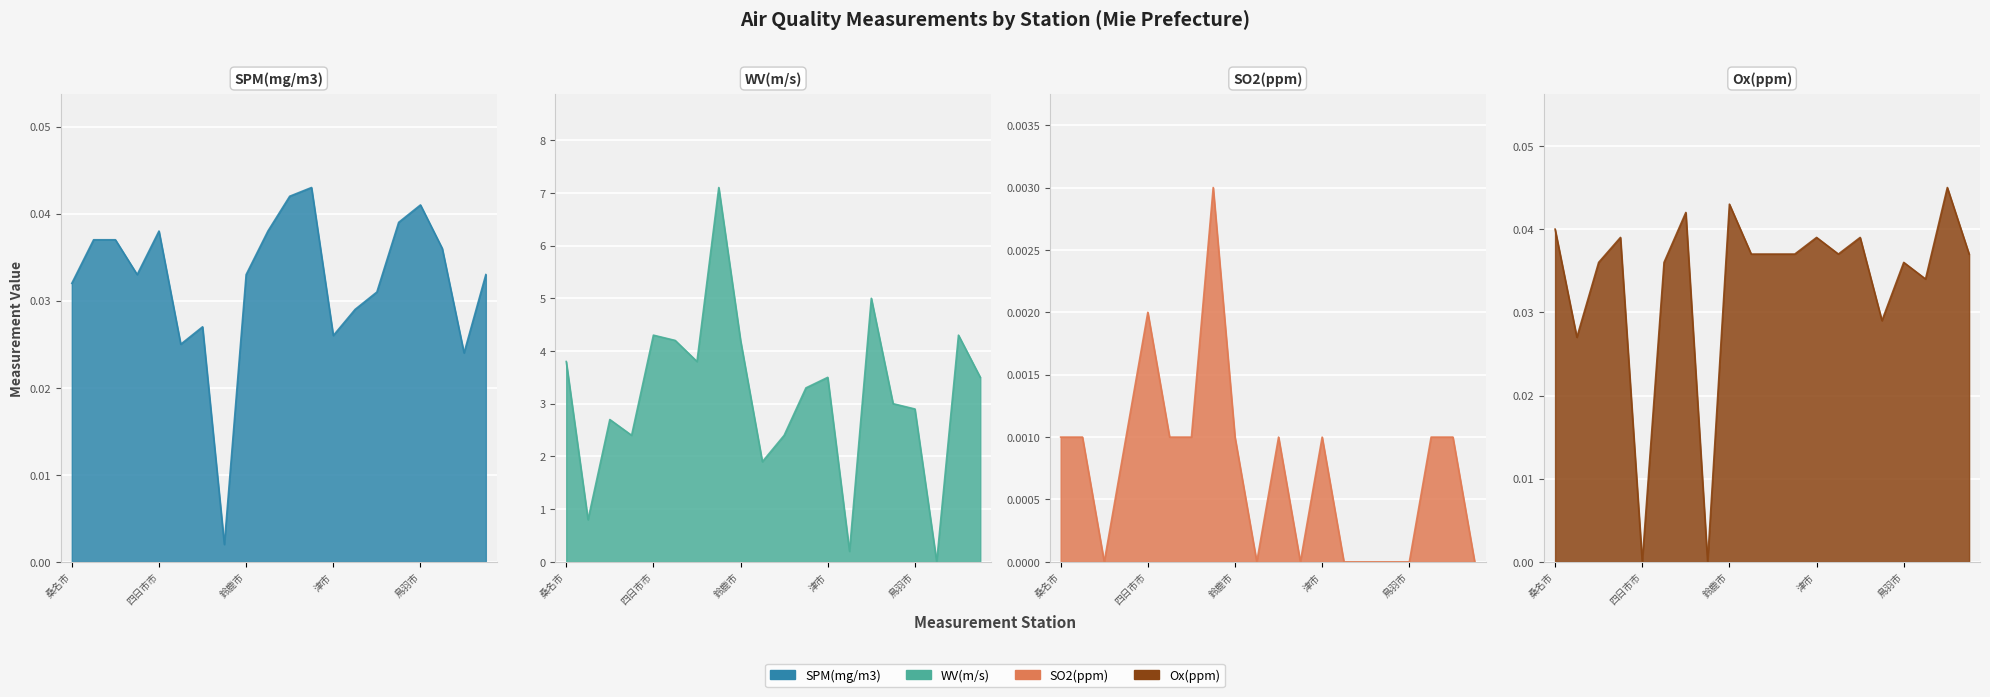

After their last crossing, which series has the higher values: SO2(ppm) or SPM(mg/m3)?

SPM(mg/m3)